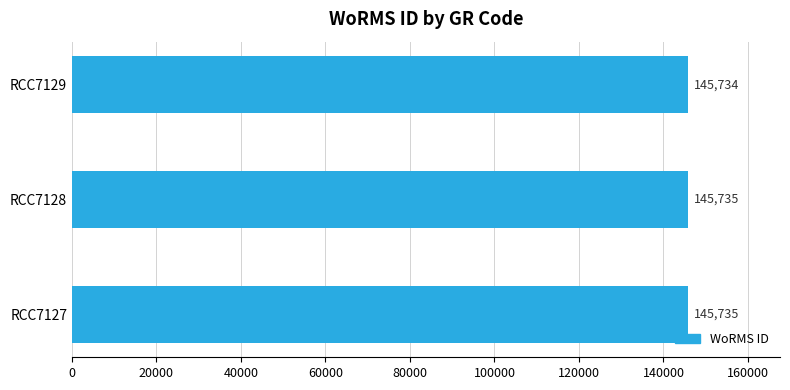

What is the greatest value displayed?

145735